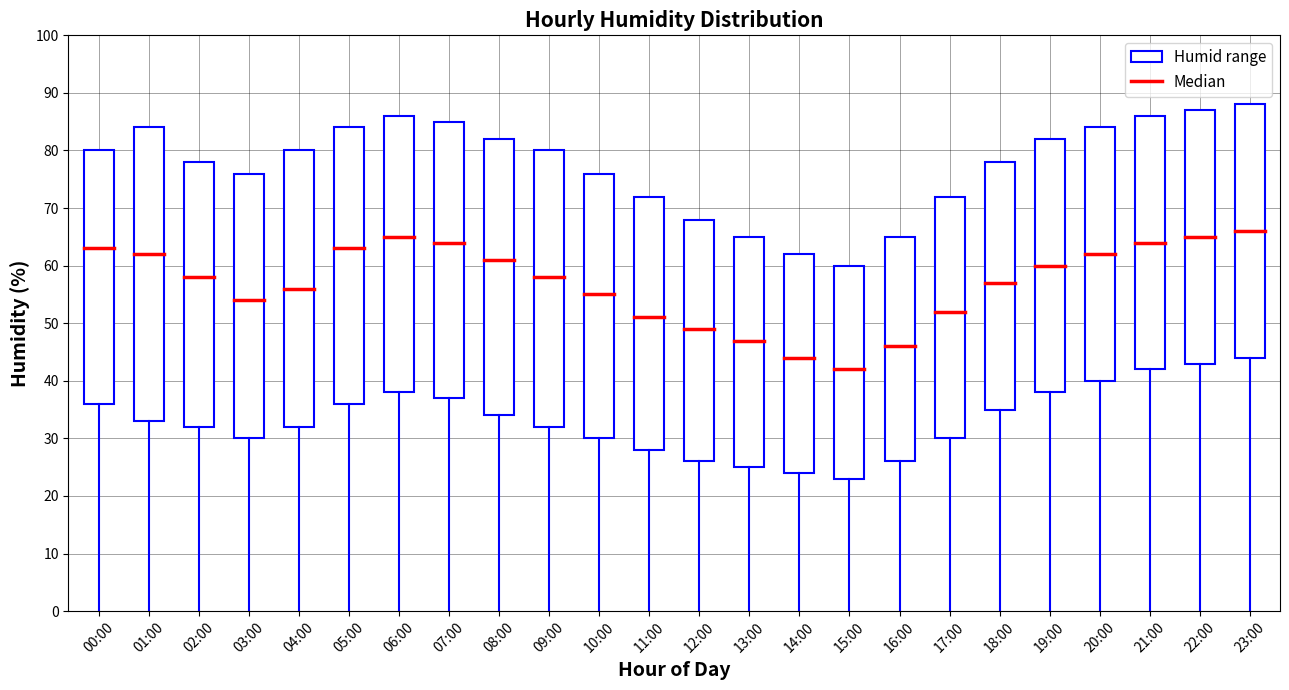

Which label corresponds to the smallest value in the chart?

15:00